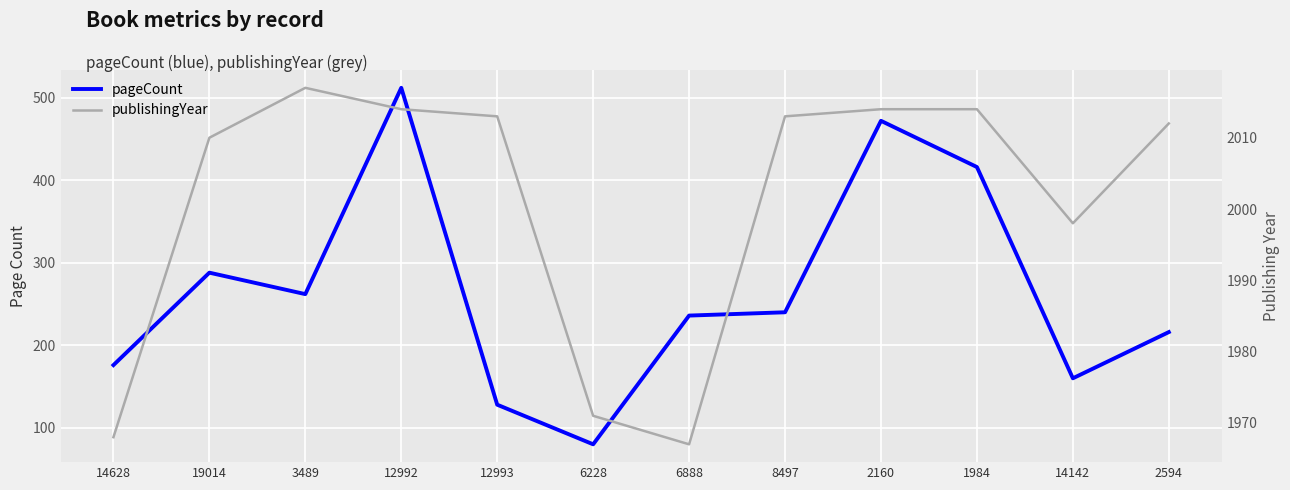

Reading left to right, transcribe all the data shown in this chart.

pageCount: 14628=176	19014=288	3489=262	12992=512	12993=128	6228=80	6888=236	8497=240	2160=472	1984=416	14142=160	2594=216
publishingYear: 14628=1968	19014=2010	3489=2017	12992=2014	12993=2013	6228=1971	6888=1967	8497=2013	2160=2014	1984=2014	14142=1998	2594=2012